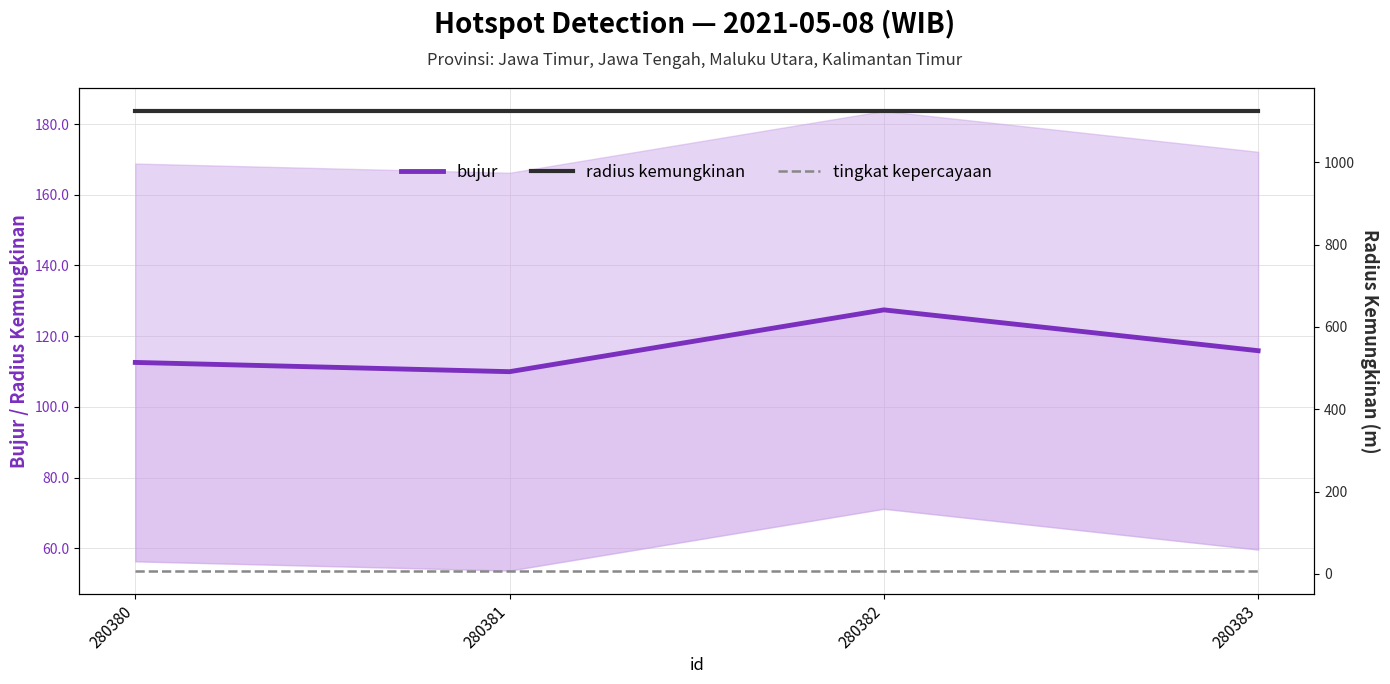

How many categories are shown in the chart?

4